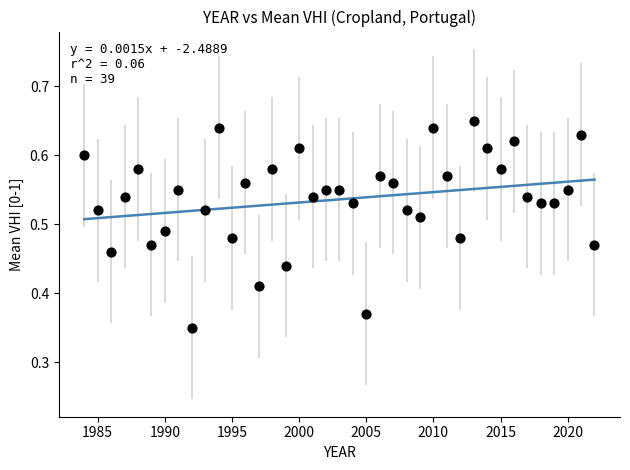

What is the range of X values (max minus min)?

38.0